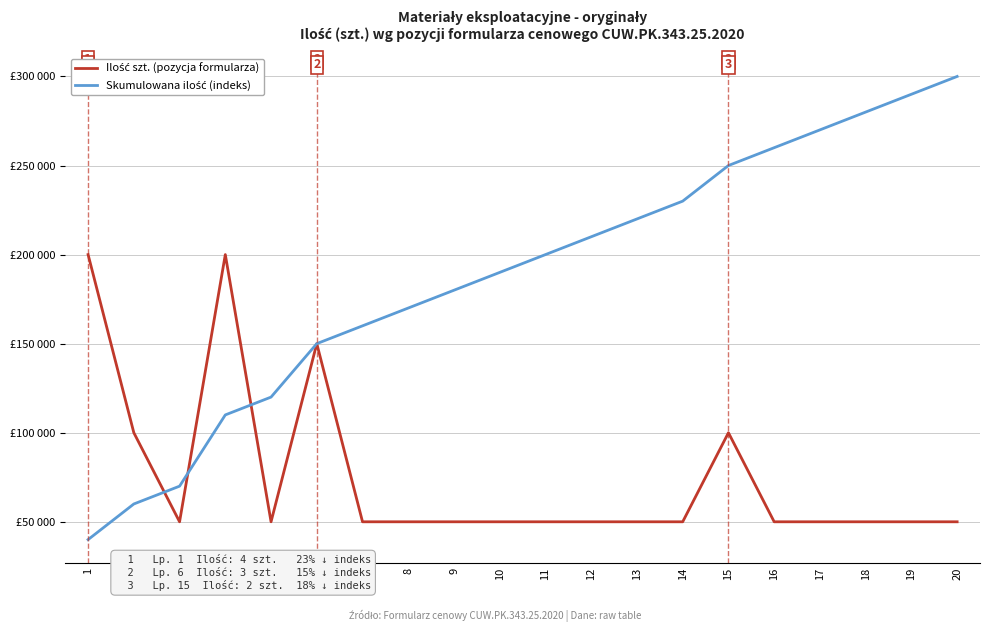

Read the Ilość szt. (pozycja formularza) value at 10.

50000